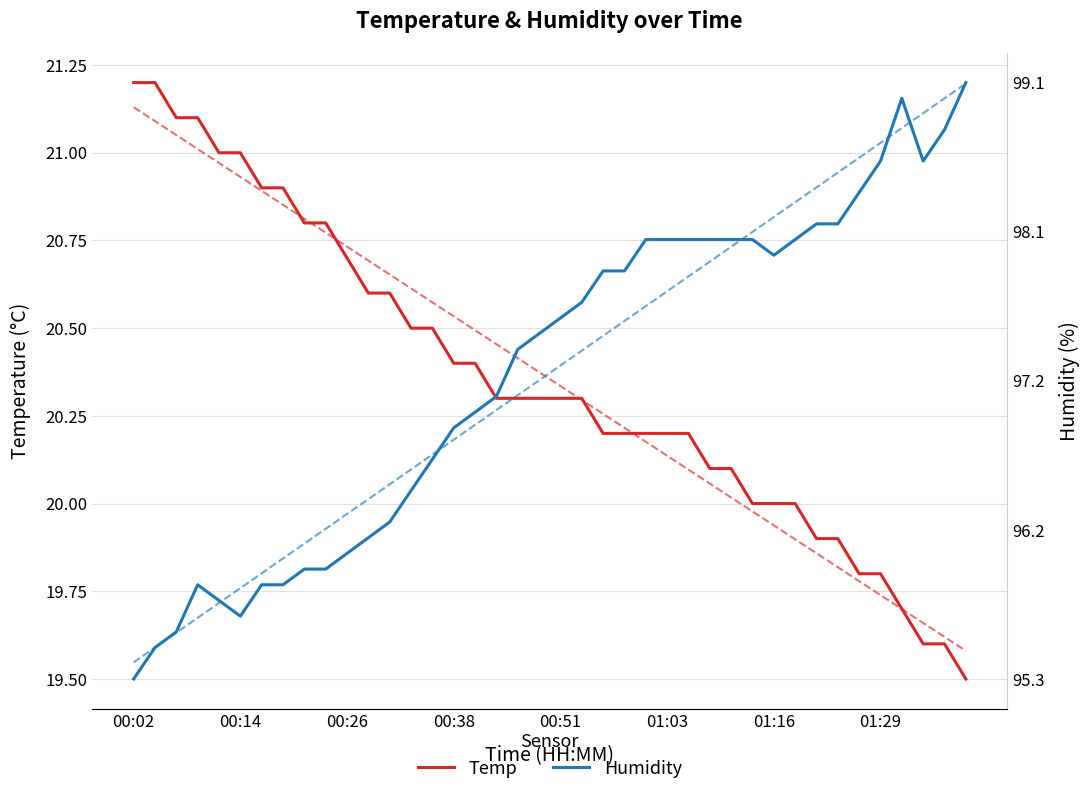

Where is Temp nearest to the value 20?

29